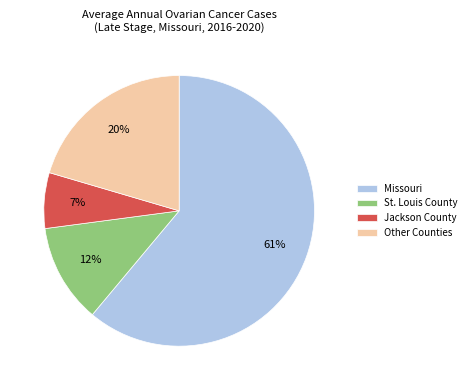

Rank the categories by value from highest to lowest.

Missouri, Other Counties, St. Louis County, Jackson County